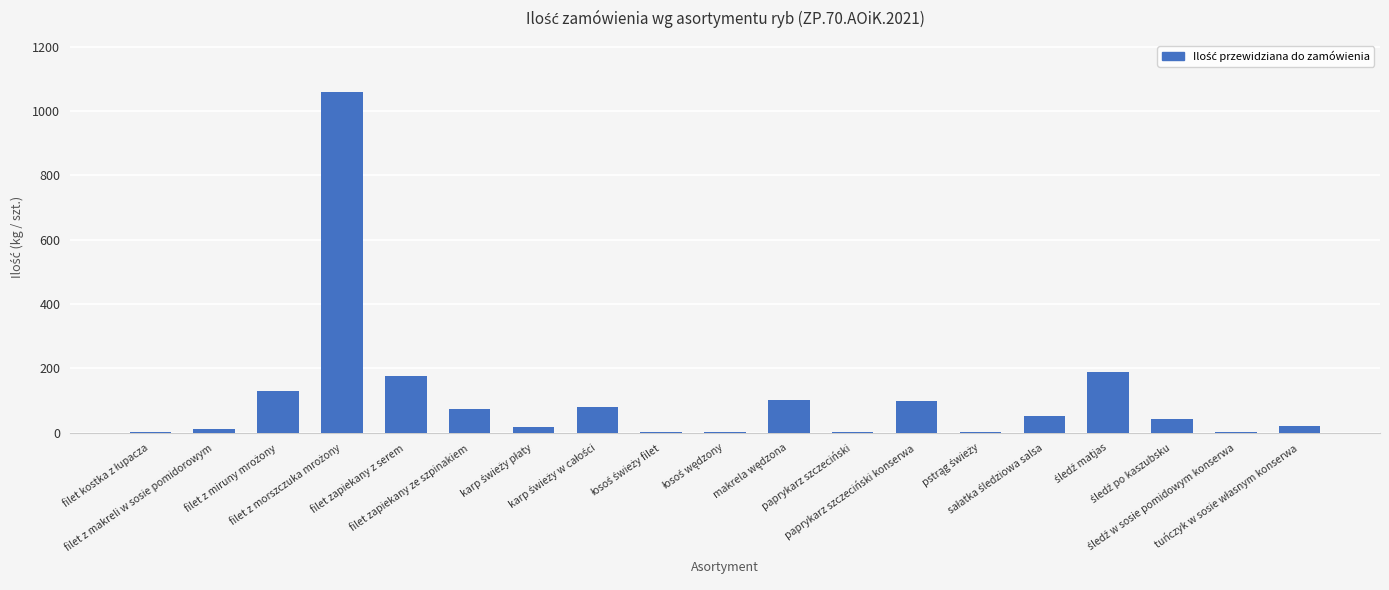

Count the number of categories in the chart.

19